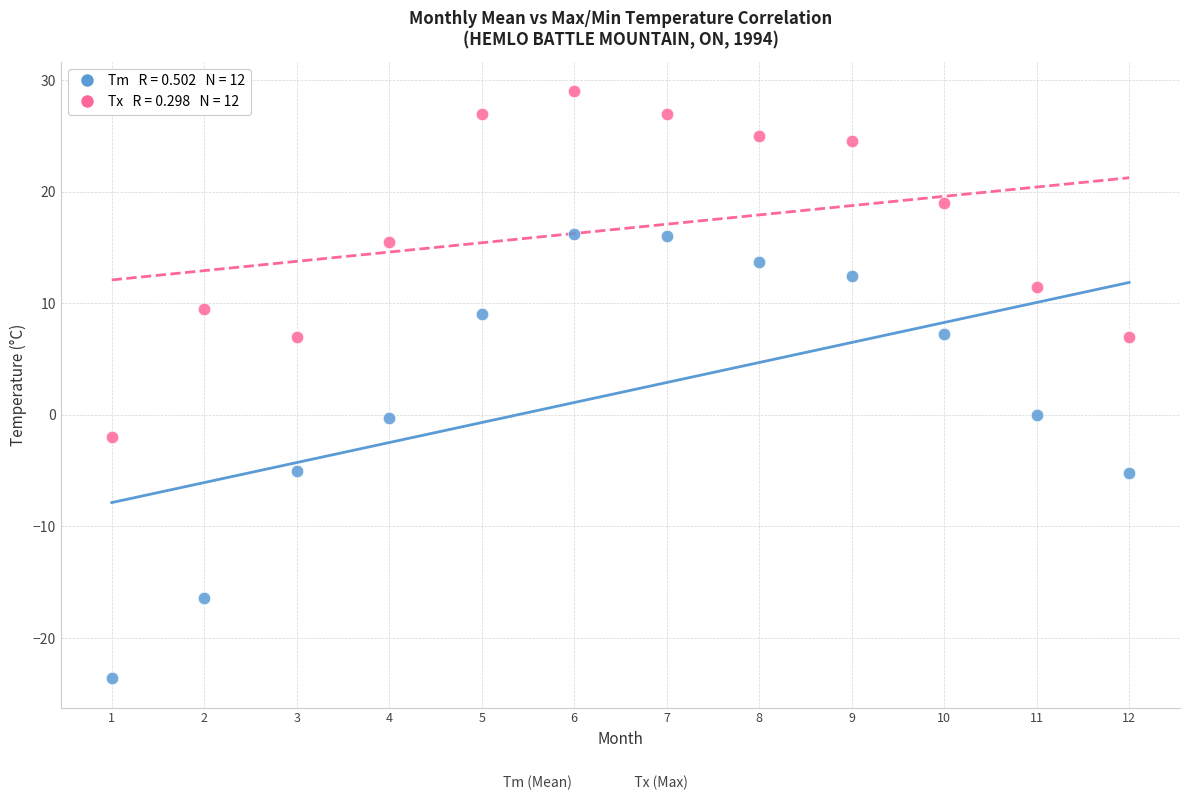

Across all data points, what is the range of X values (max minus min)?

11.0